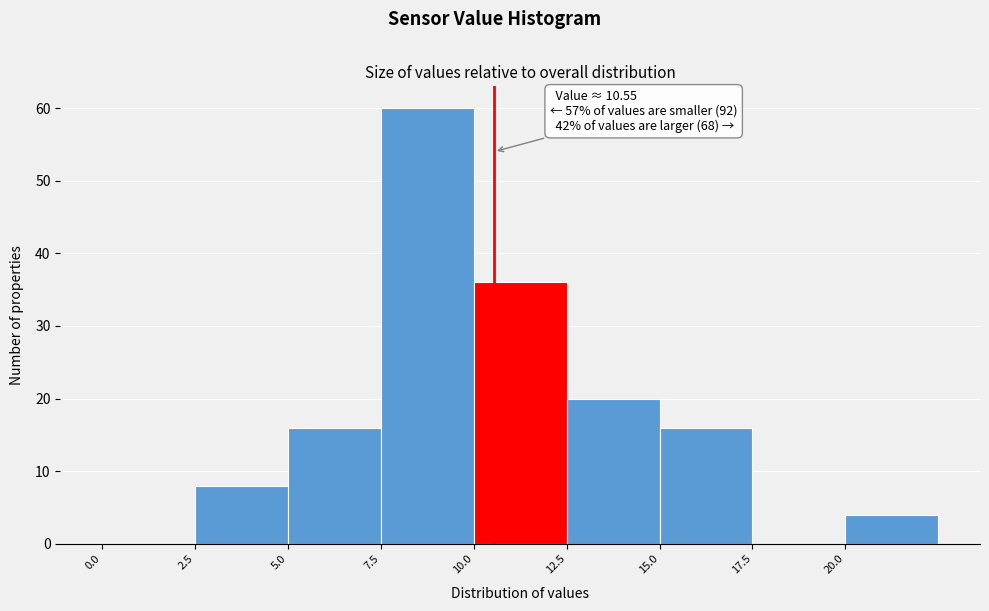

Which range on the x-axis has the tallest bar?

7.5 to 10.0